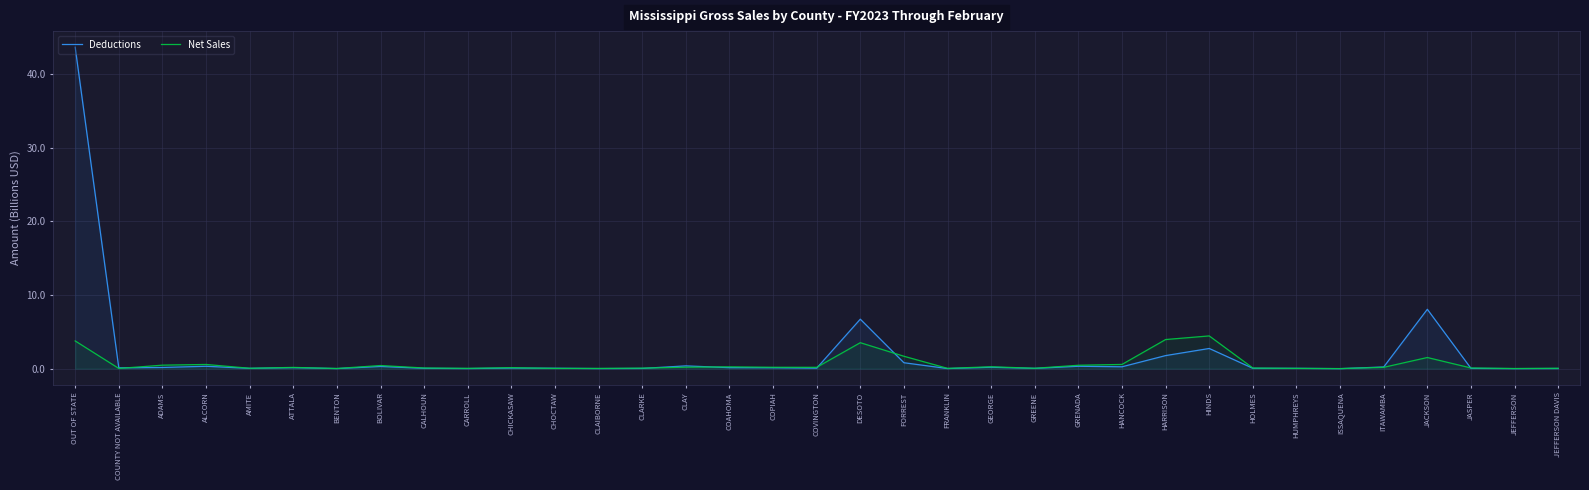

True or false: Net Sales has a value of 0.5 at ADAMS.

True